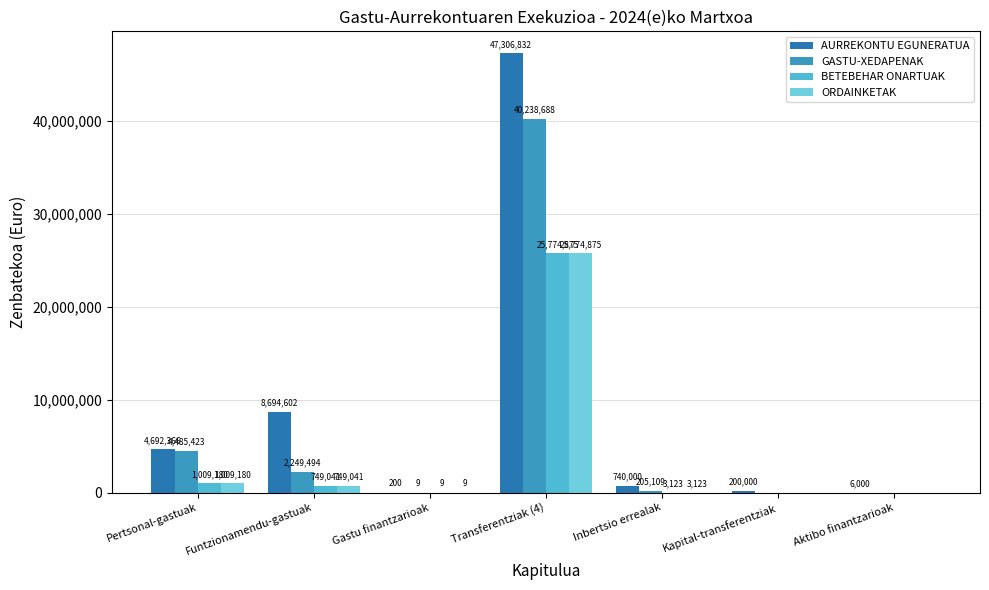

What are all the series names shown in the legend?

AURREKONTU EGUNERATUA, GASTU-XEDAPENAK, BETEBEHAR ONARTUAK, ORDAINKETAK